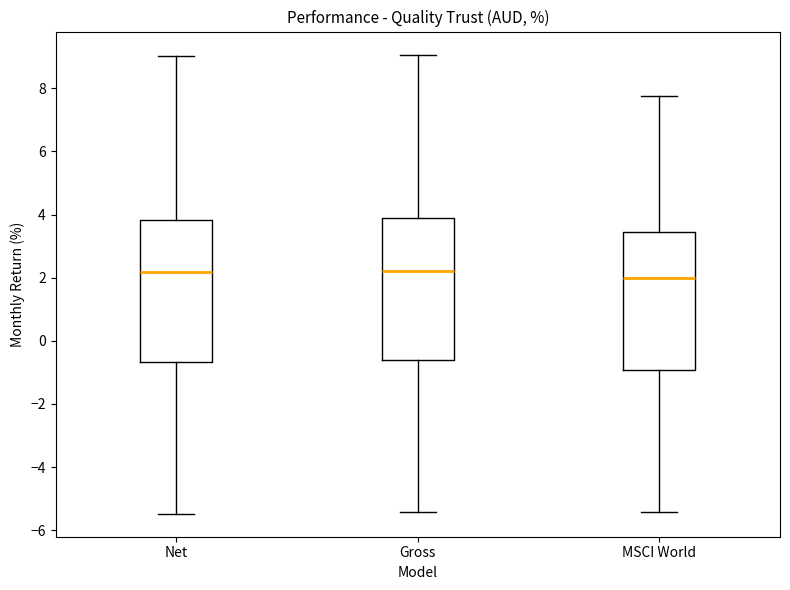

Reading left to right, read every box against the y-axis: the position of its median line, the range the box covers, and the ends of its whiskers. The values are not printed on the chart, so give them approximately, as read against the axis.

Net: median 2.2, box -0.6 to 3.8, whiskers -5.4 to 9.0
Gross: median 2.2, box -0.6 to 3.8, whiskers -5.4 to 9.0
MSCI World: median 2.0, box -1.0 to 3.4, whiskers -5.4 to 7.8